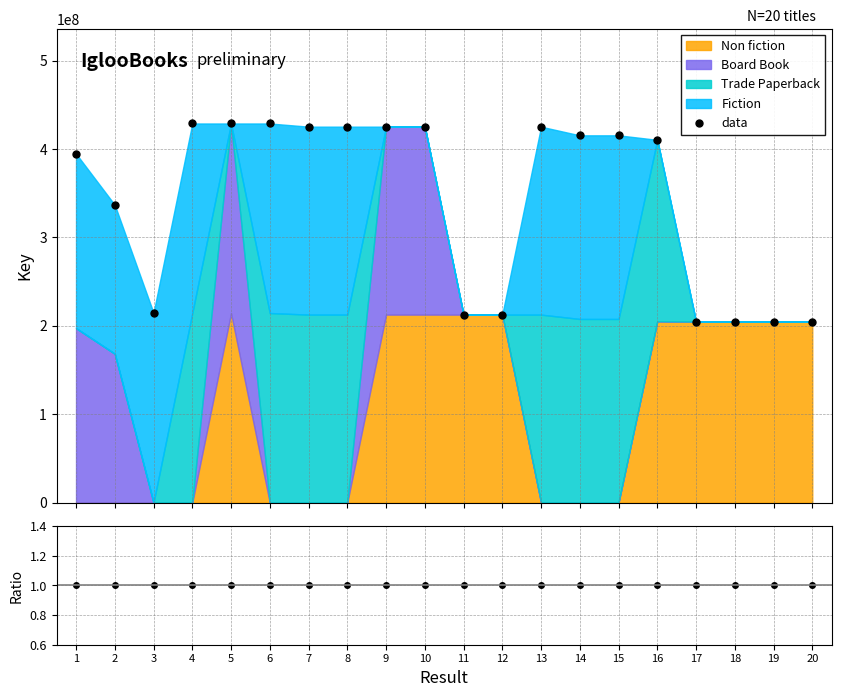

What is the value of the 6th point from the left?

428879832